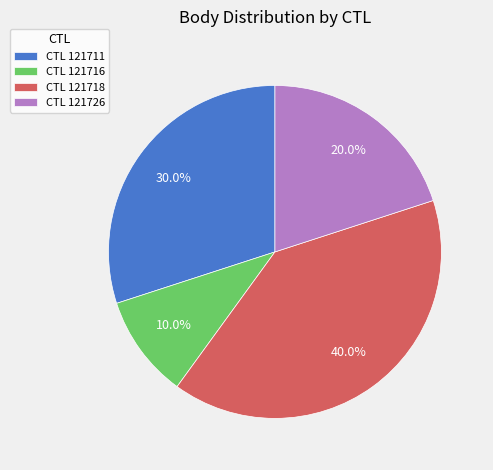

Approximately how many times larger is the value at CTL 121726 compared to CTL 121716?

2.0